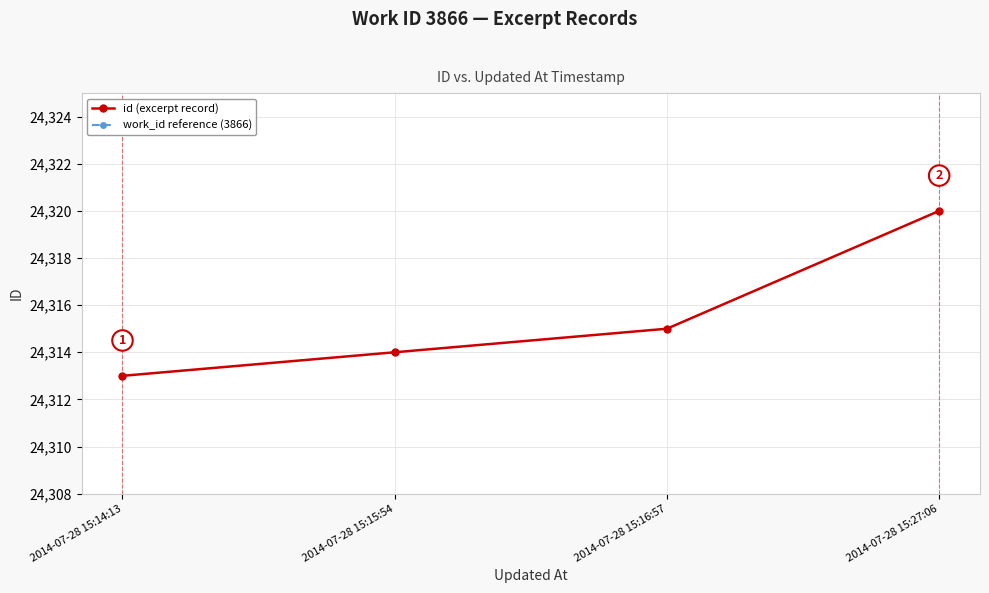

True or false: id (excerpt record) and work_id reference (3866) intersect in this chart.

False